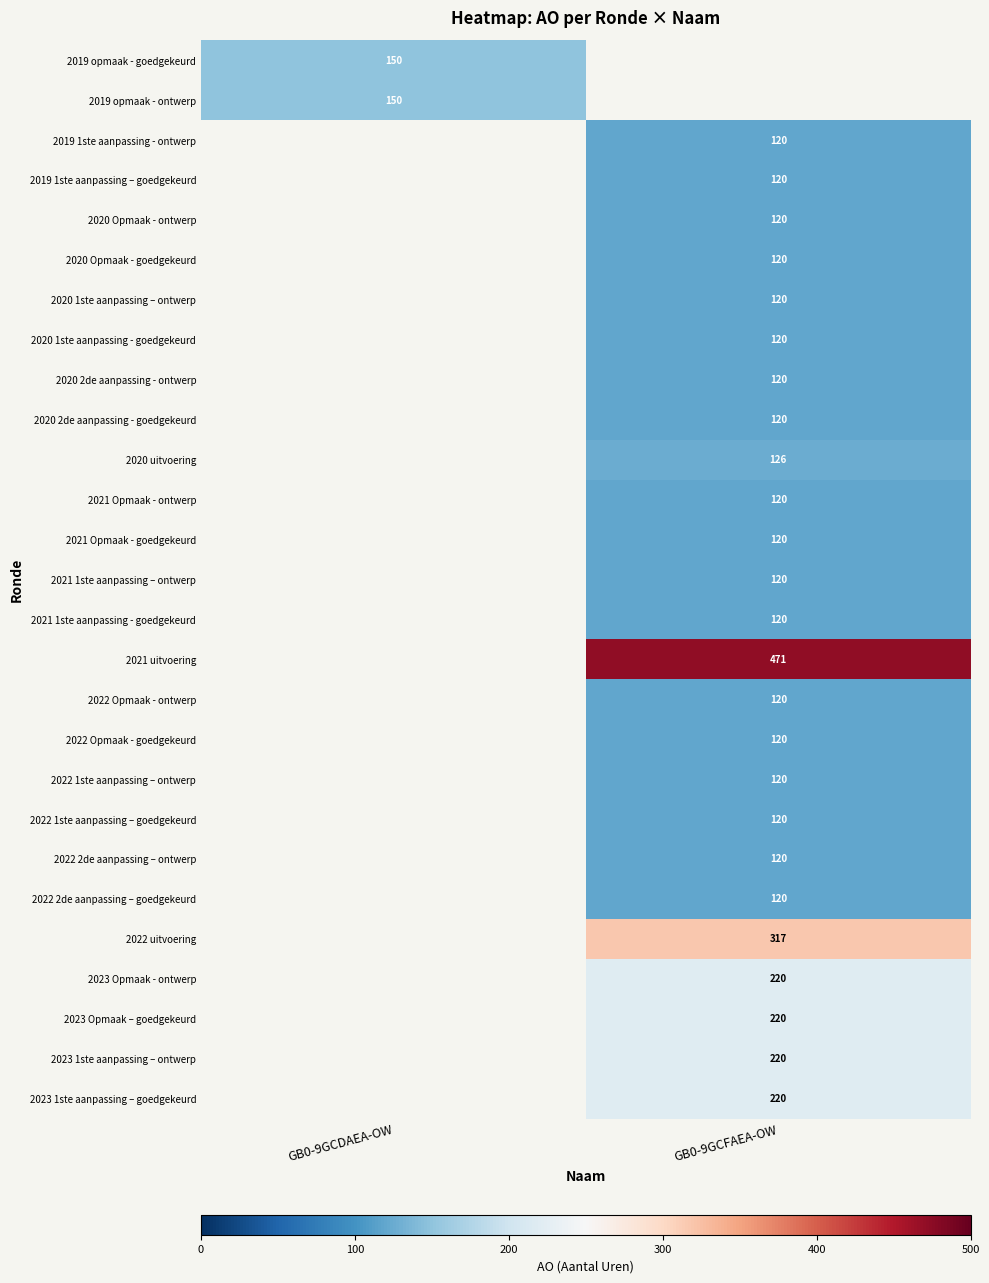

Is the value of 2020 1ste aanpassing – ontwerp at GB0-9GCFAEA-OW greater than the value of 2023 1ste aanpassing – ontwerp at GB0-9GCFAEA-OW?

No